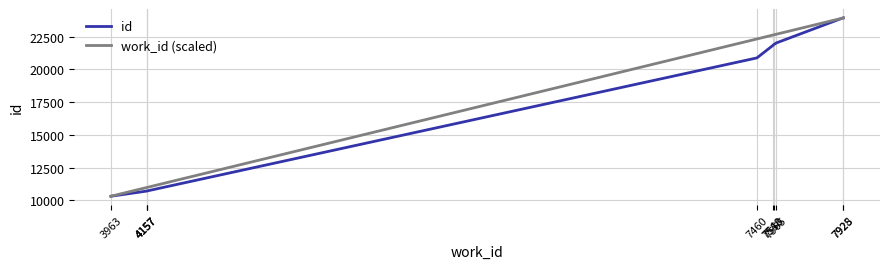

Reading left to right, what are all the values shown in this chart?

id: 3963=10309.0	4157=10703.0	4157=10705.0	4157=10707.0	7460=20877.0	7548=21847.0	7550=21882.0	7565=22020.0	7925=23928.0	7928=23932.0
work_id (scaled): 3963=10309.0	4157=10975.5	4157=10975.5	4157=10975.5	7460=22324.0	7548=22626.4	7550=22633.3	7565=22684.8	7925=23921.7	7928=23932.0